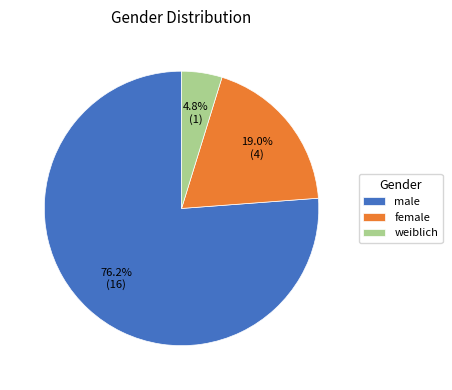

Which has a higher value, weiblich or female?

female